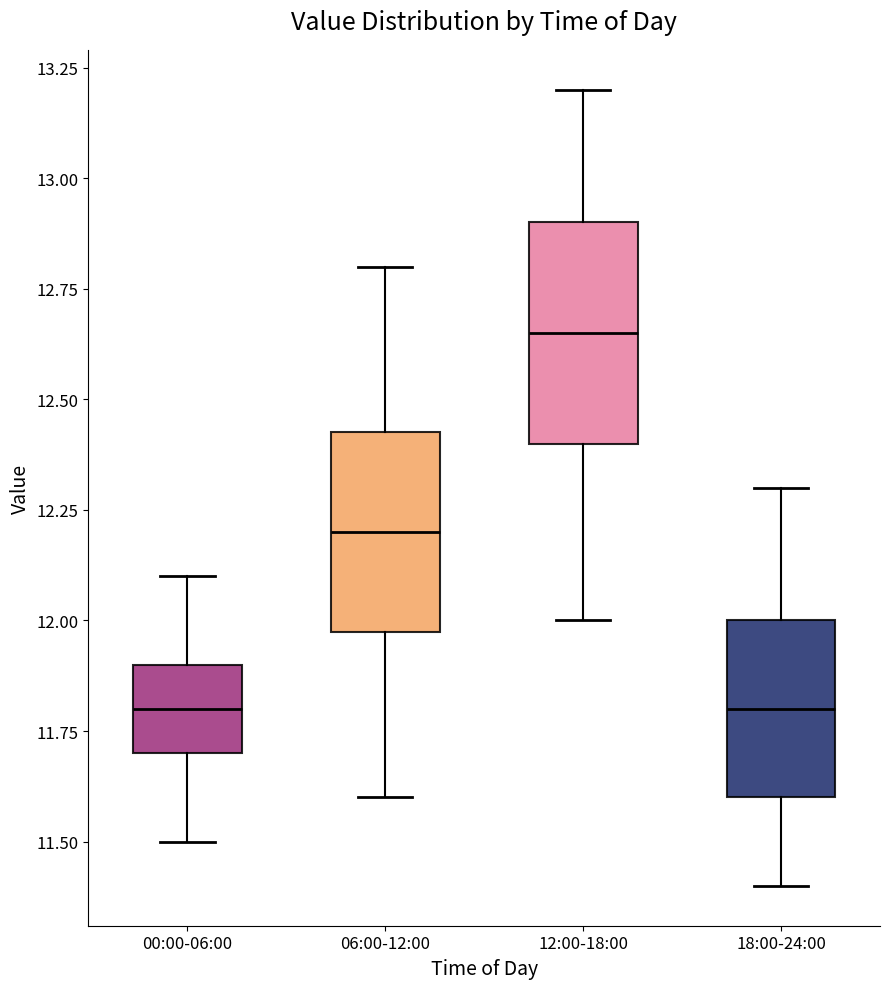

Reading left to right, transcribe this box plot: for each box, give where its median line is, the range the box spans, and where its two whiskers end, as read against the y-axis. The values are not printed on the chart, so give them approximately, as read against the axis.

00:00-06:00: median 11.80, box 11.70 to 11.90, whiskers 11.50 to 12.10
06:00-12:00: median 12.20, box 12.00 to 12.45, whiskers 11.60 to 12.80
12:00-18:00: median 12.65, box 12.40 to 12.90, whiskers 12.00 to 13.20
18:00-24:00: median 11.80, box 11.60 to 12.00, whiskers 11.40 to 12.30